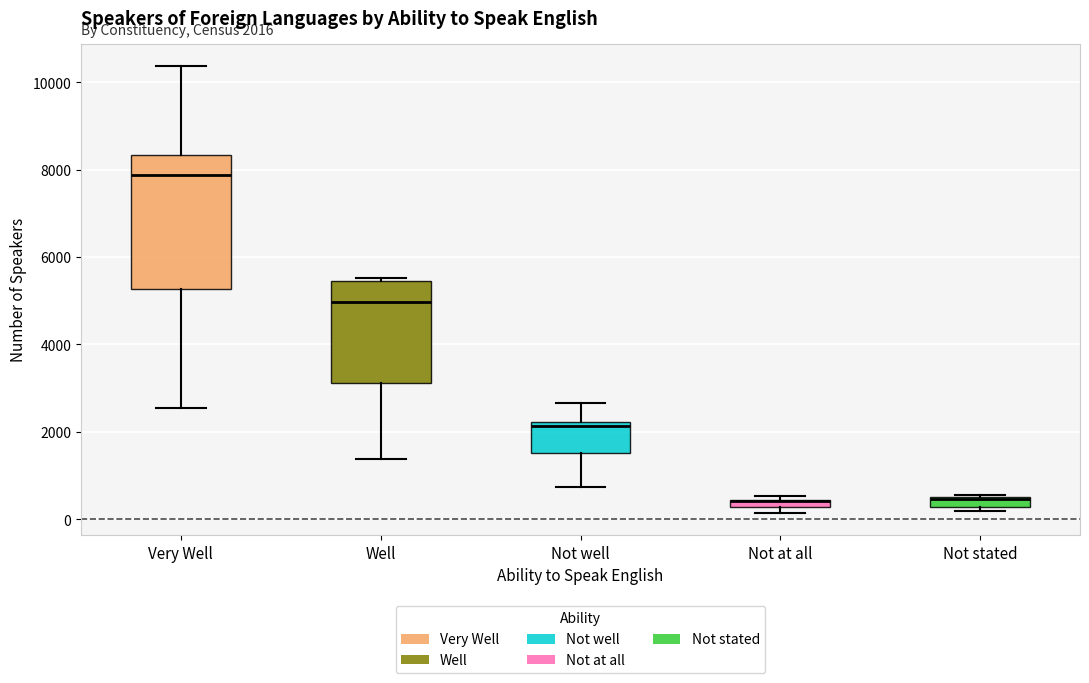

Comparing the boxes themselves (not the whiskers), which one is the tallest?

Very Well